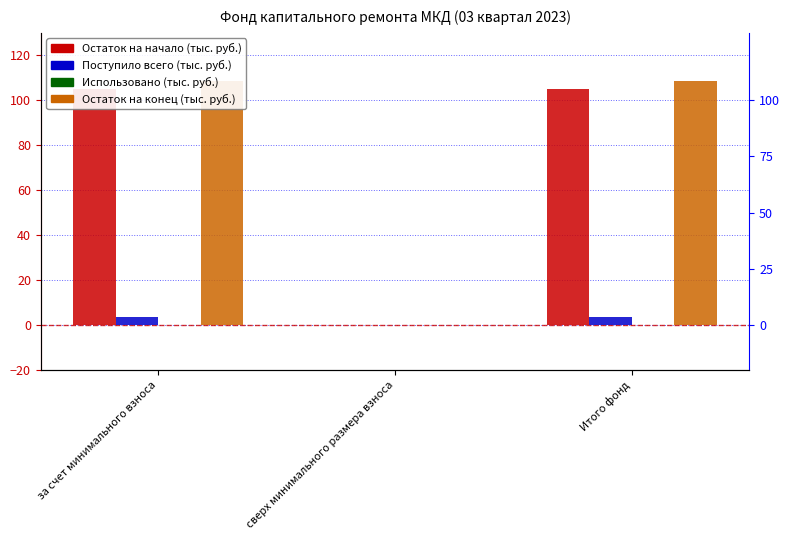

Which category has the highest value in the Остаток на начало series?

за счет минимального взноса